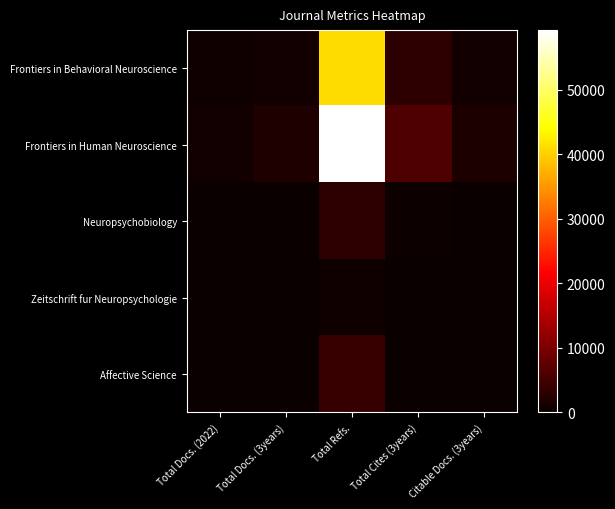

At which category is the sum across all series the highest?

Total Refs.